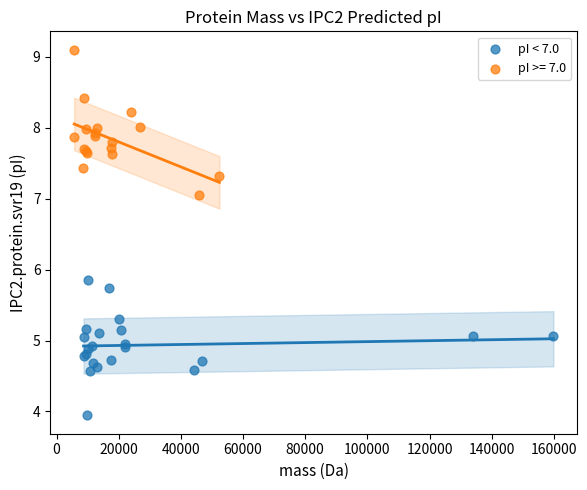

Which series reaches the minimum Y coordinate?

pI < 7.0